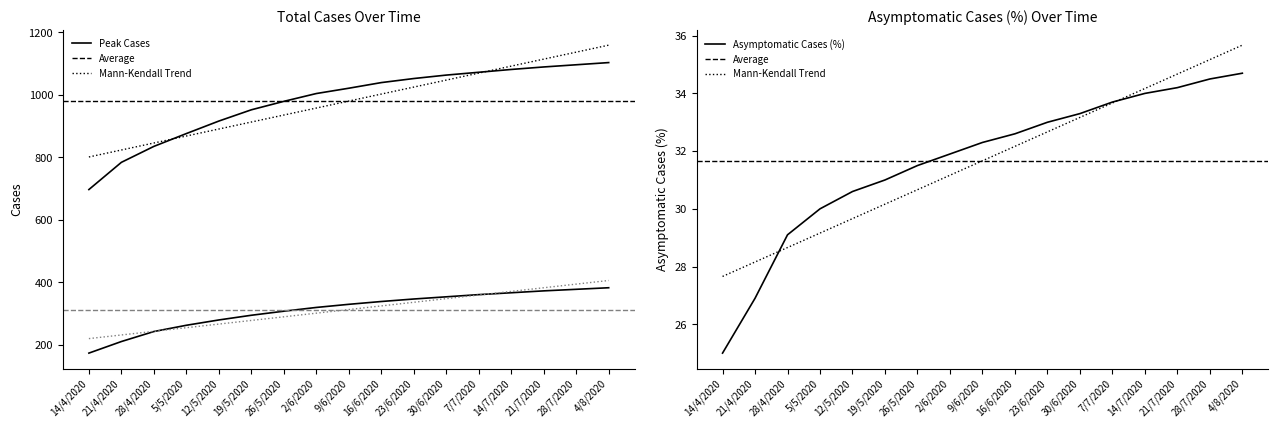

What is the difference between the maximum and minimum values in the Total_Cases series?

406.0